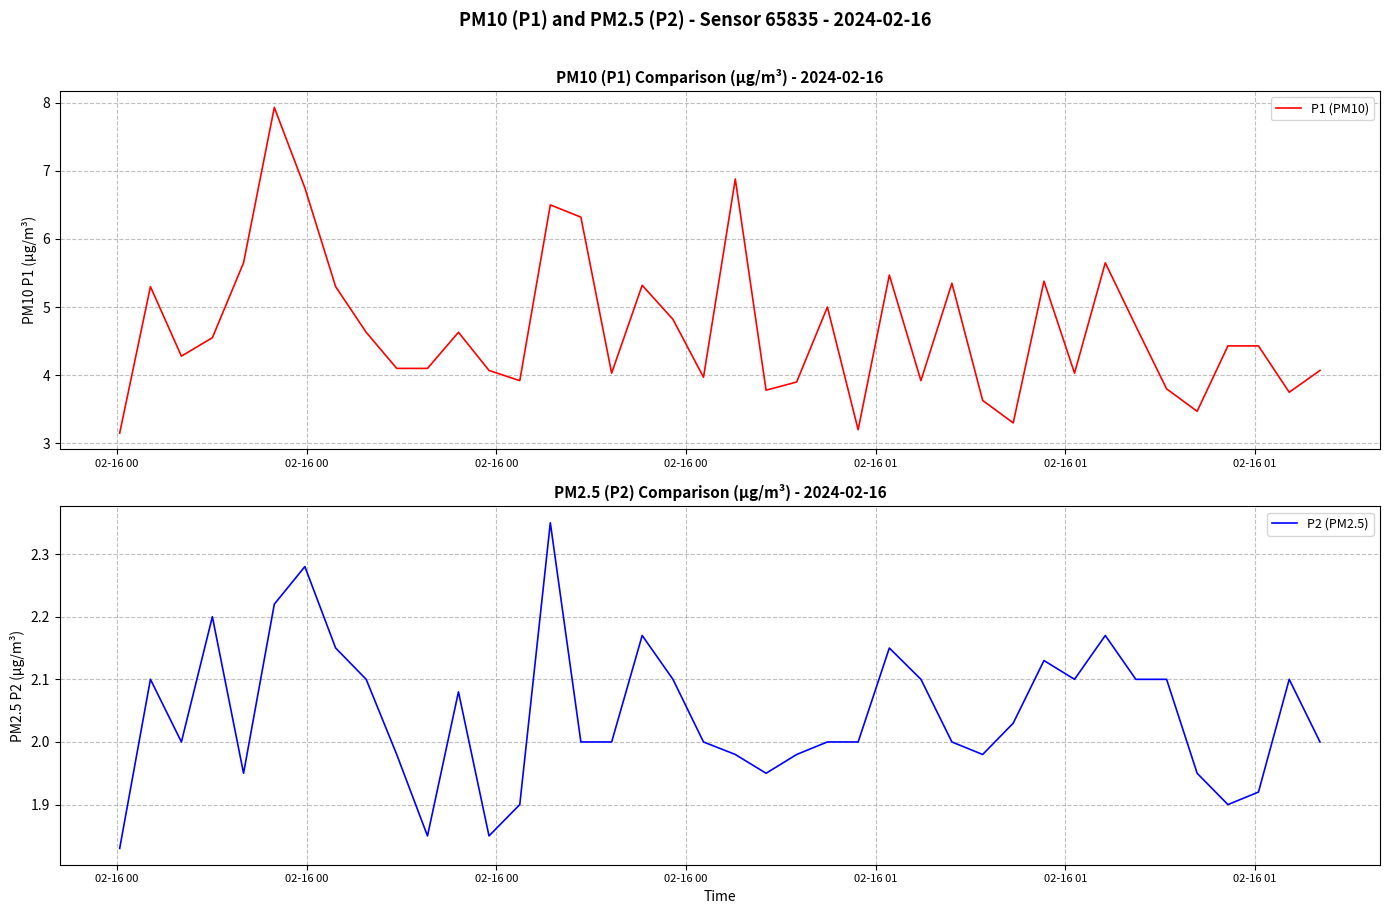

What is the maximum value for P1 (PM10)?

7.9